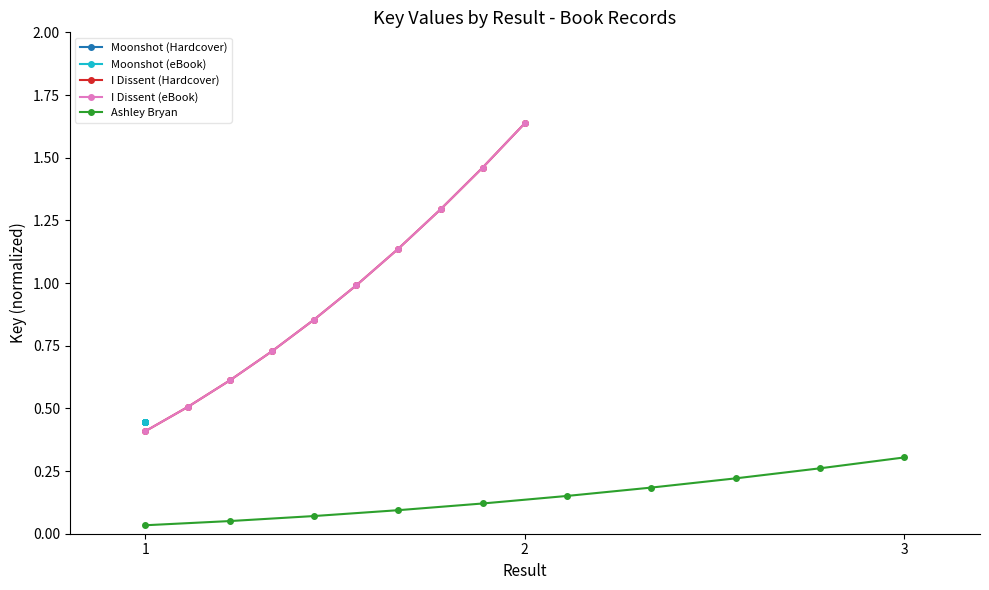

Rank the categories by Moonshot (Hardcover) value from lowest to highest.

1, 1, 1, 1, 1, 1, 1, 1, 1, 1